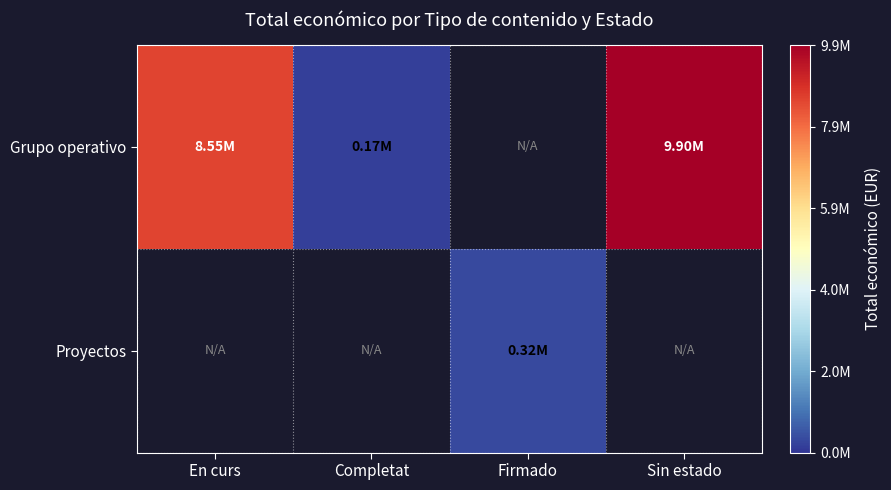

Is the value of Proyectos at Completat greater than the value of Grupo operativo at Completat?

No